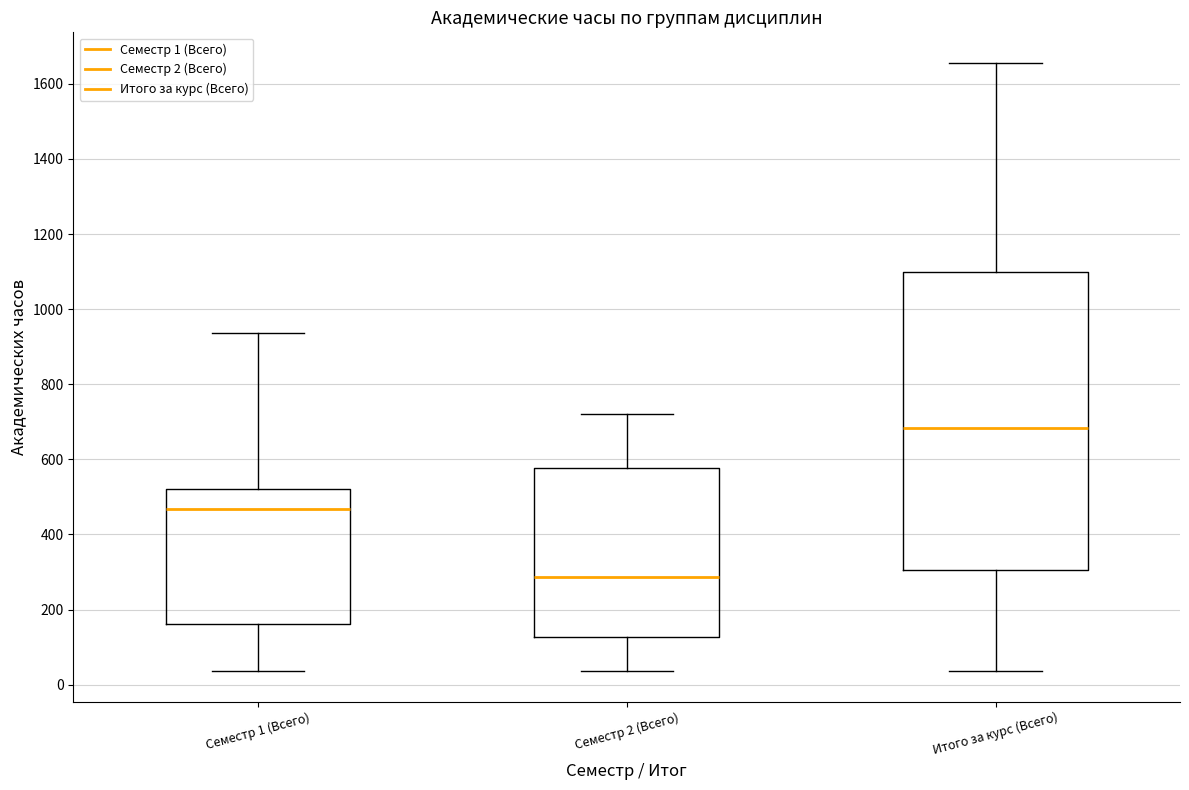

Reading left to right, read every box against the y-axis: the position of its median line, the range the box covers, and the ends of its whiskers. The values are not printed on the chart, so give them approximately, as read against the axis.

Семестр 1 (Всего): median 460, box 160 to 520, whiskers 40 to 940
Семестр 2 (Всего): median 280, box 120 to 580, whiskers 40 to 720
Итого за курс (Всего): median 680, box 300 to 1100, whiskers 40 to 1660